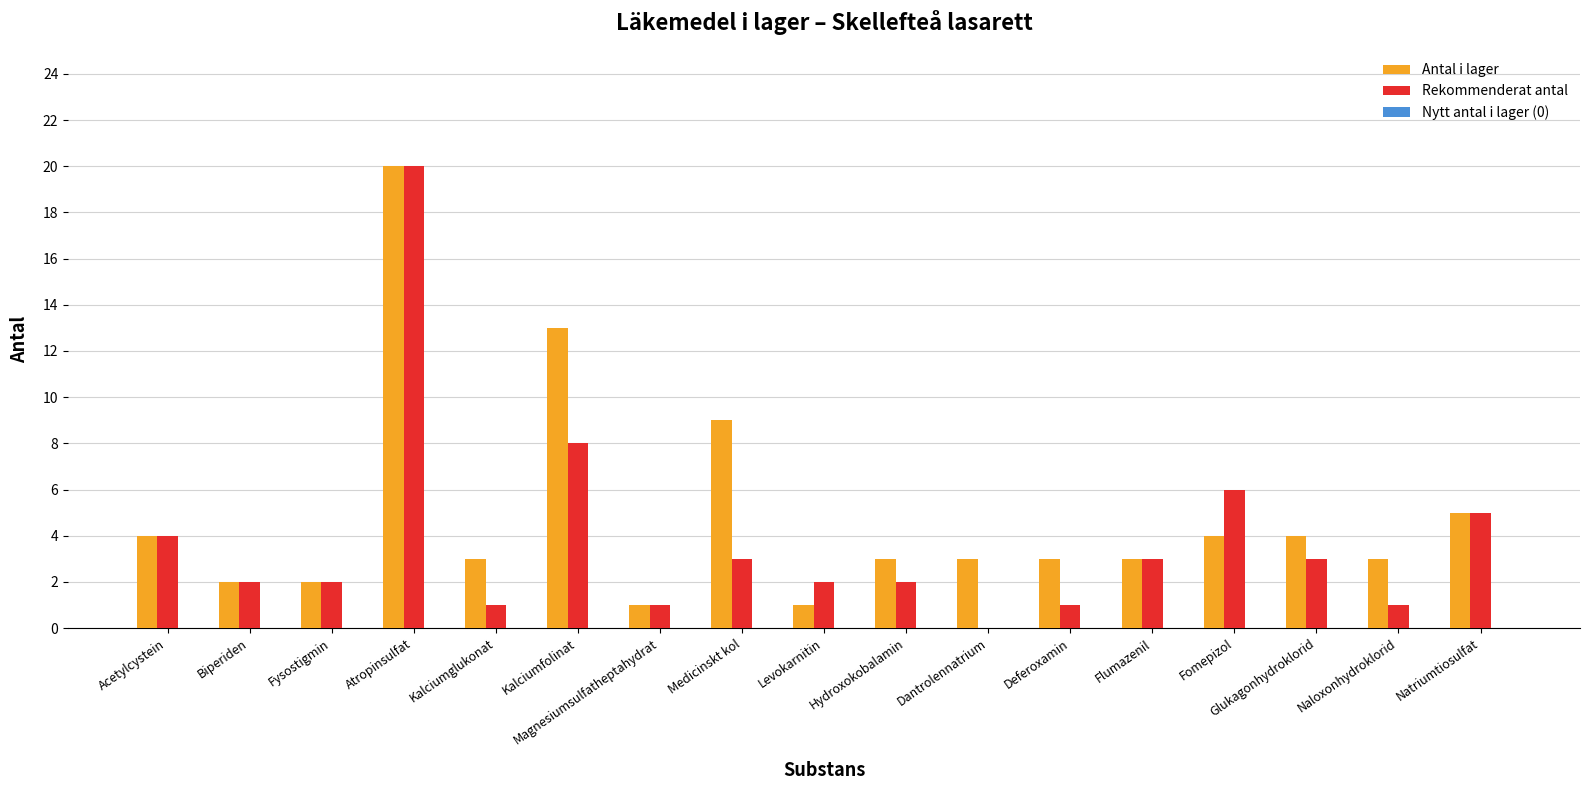

What is the greatest value displayed?

20